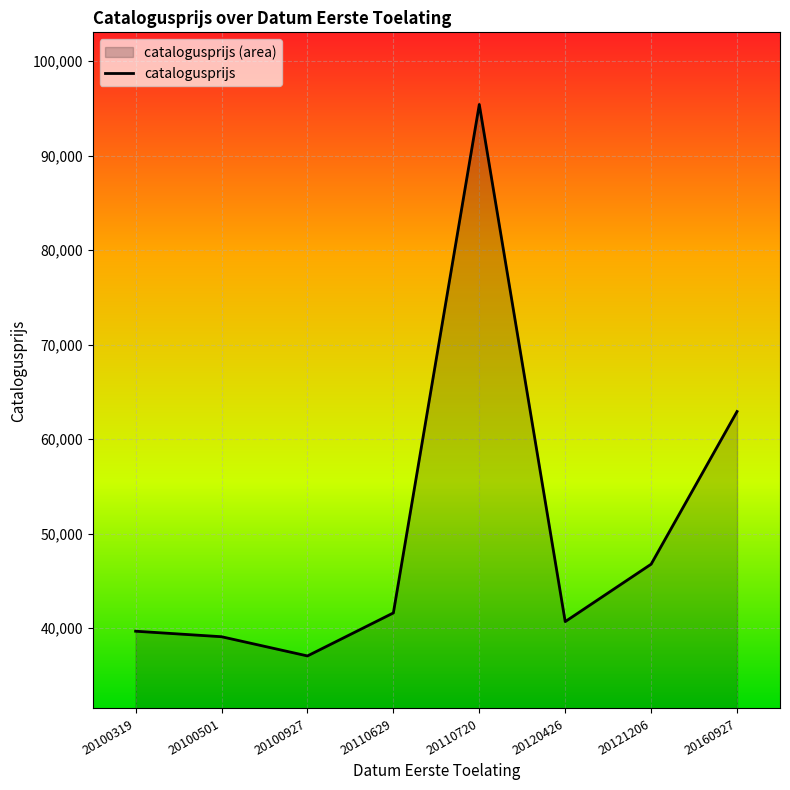

At which label is the value closest to 66243?

20160927